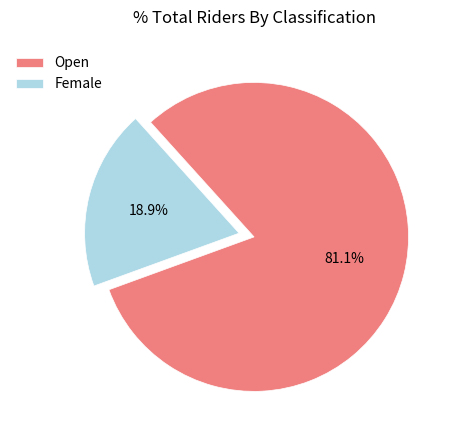

Does Female represent more than half of the total?

No